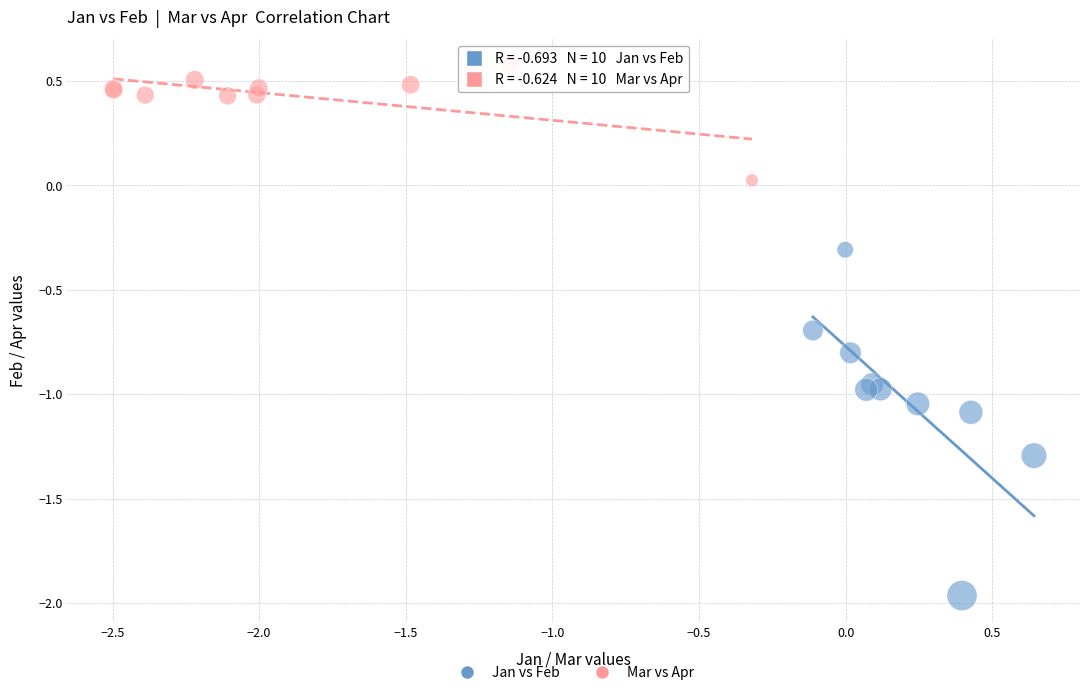

Which series contains the lowest Y value?

Jan vs Feb